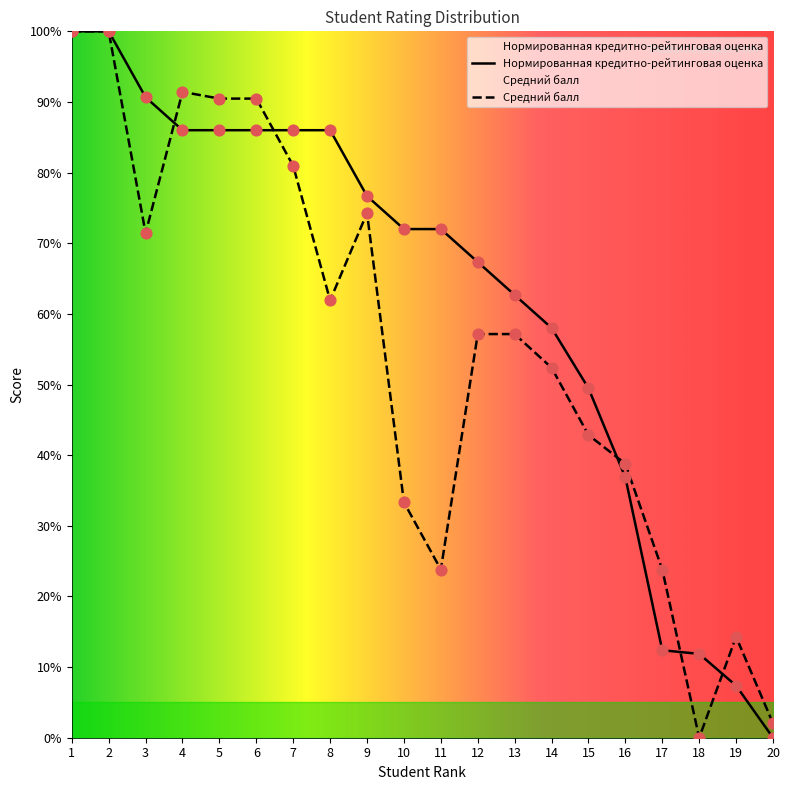

What is the total value across all series at 12?

124.5